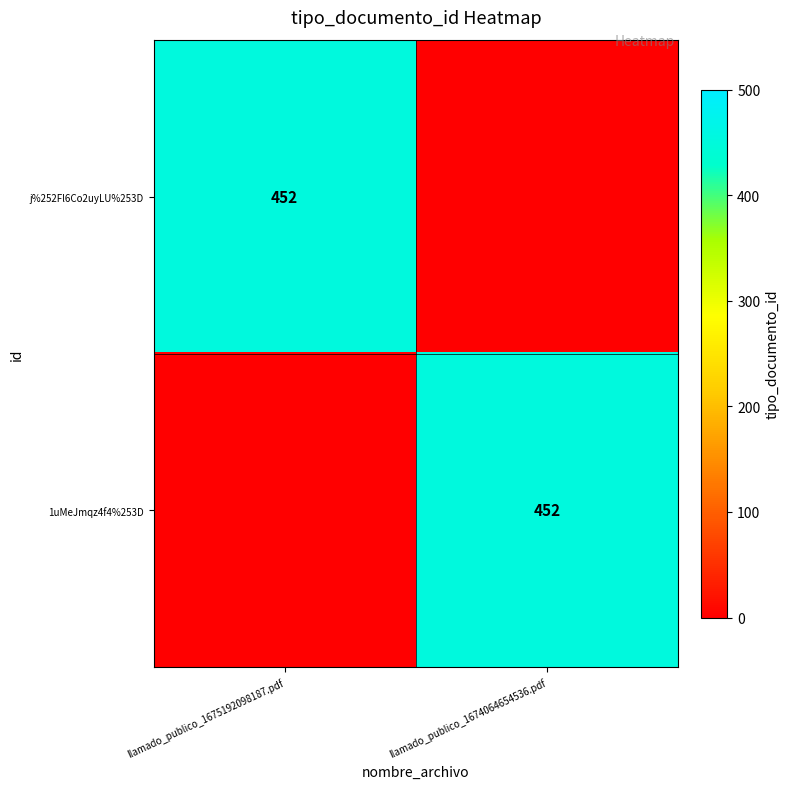

What is the total value across all series at llamado_publico_1674064654536.pdf?

452